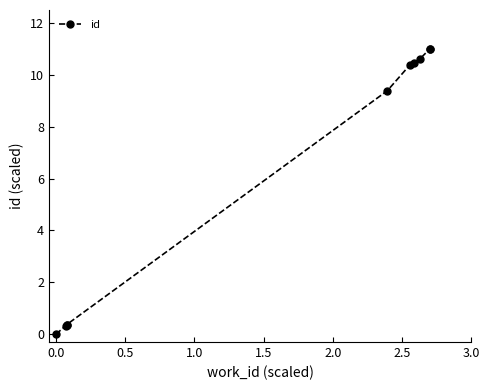

What is the greatest value displayed?

11.0